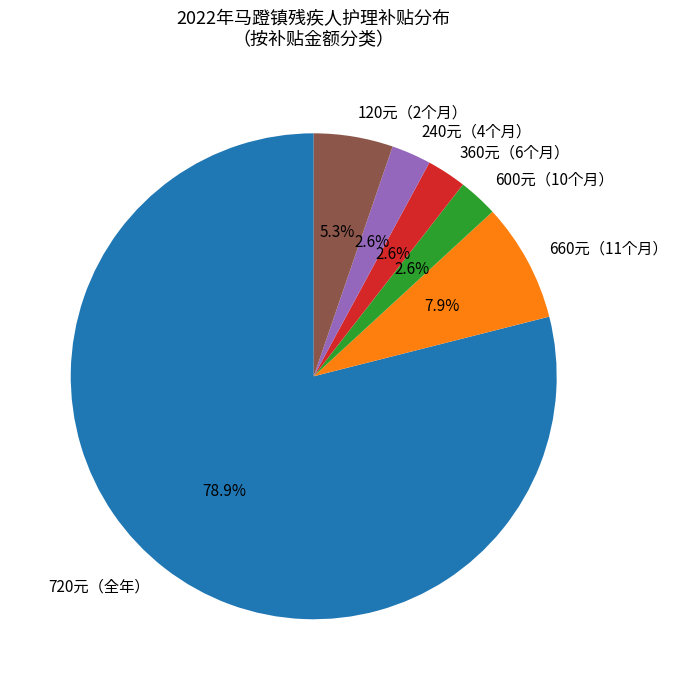

Approximately how many times larger is the value at 360元（6个月） compared to 120元（2个月）?

0.5